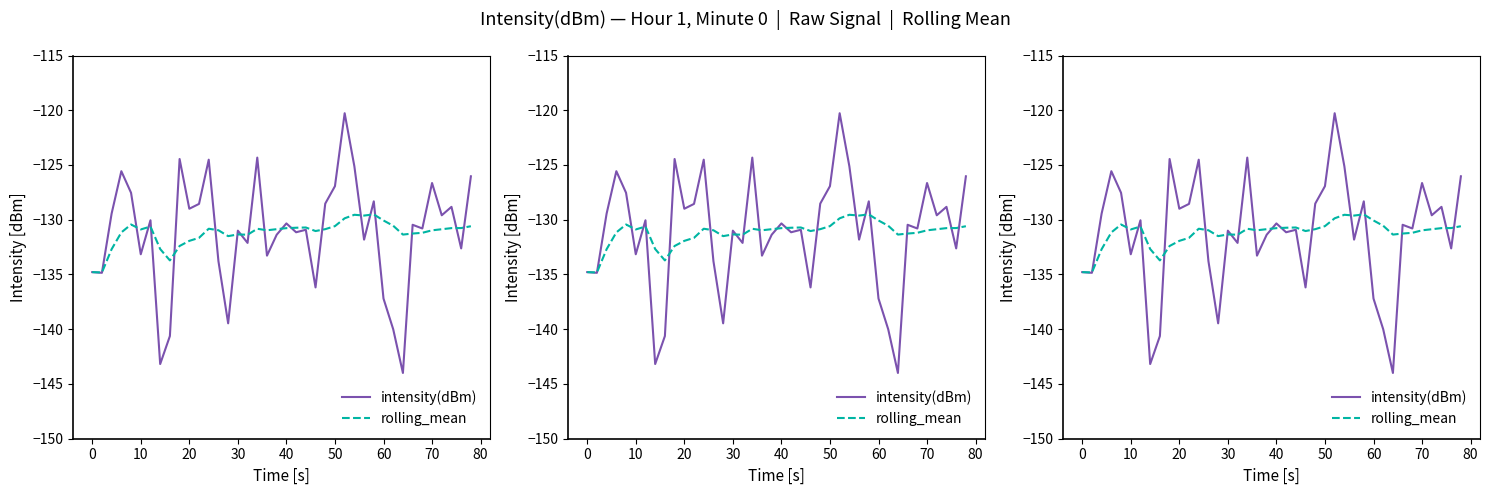

How many interior local peaks does the rolling_mean series have?

8